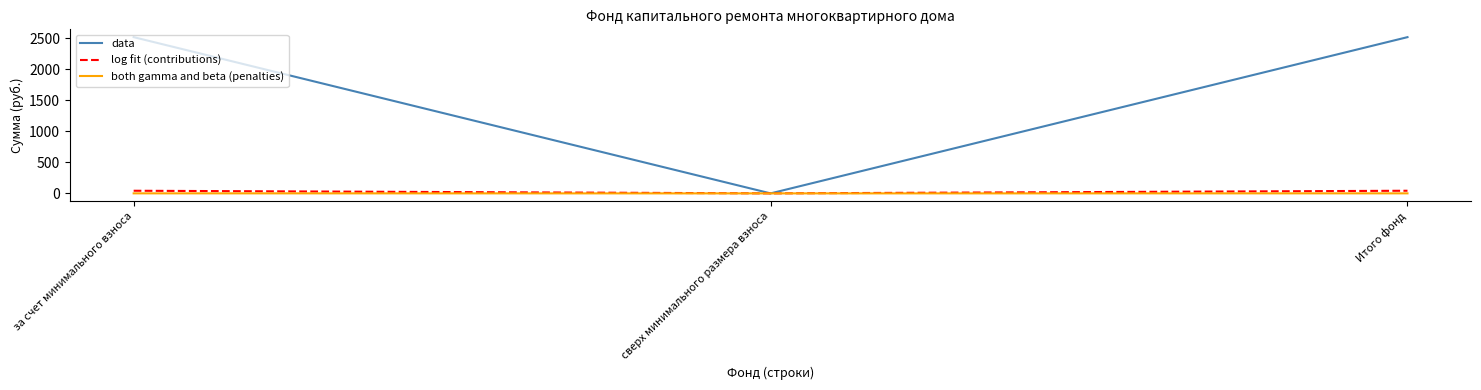

The value of data at за счет минимального взноса is 2521.7. True or false?

True